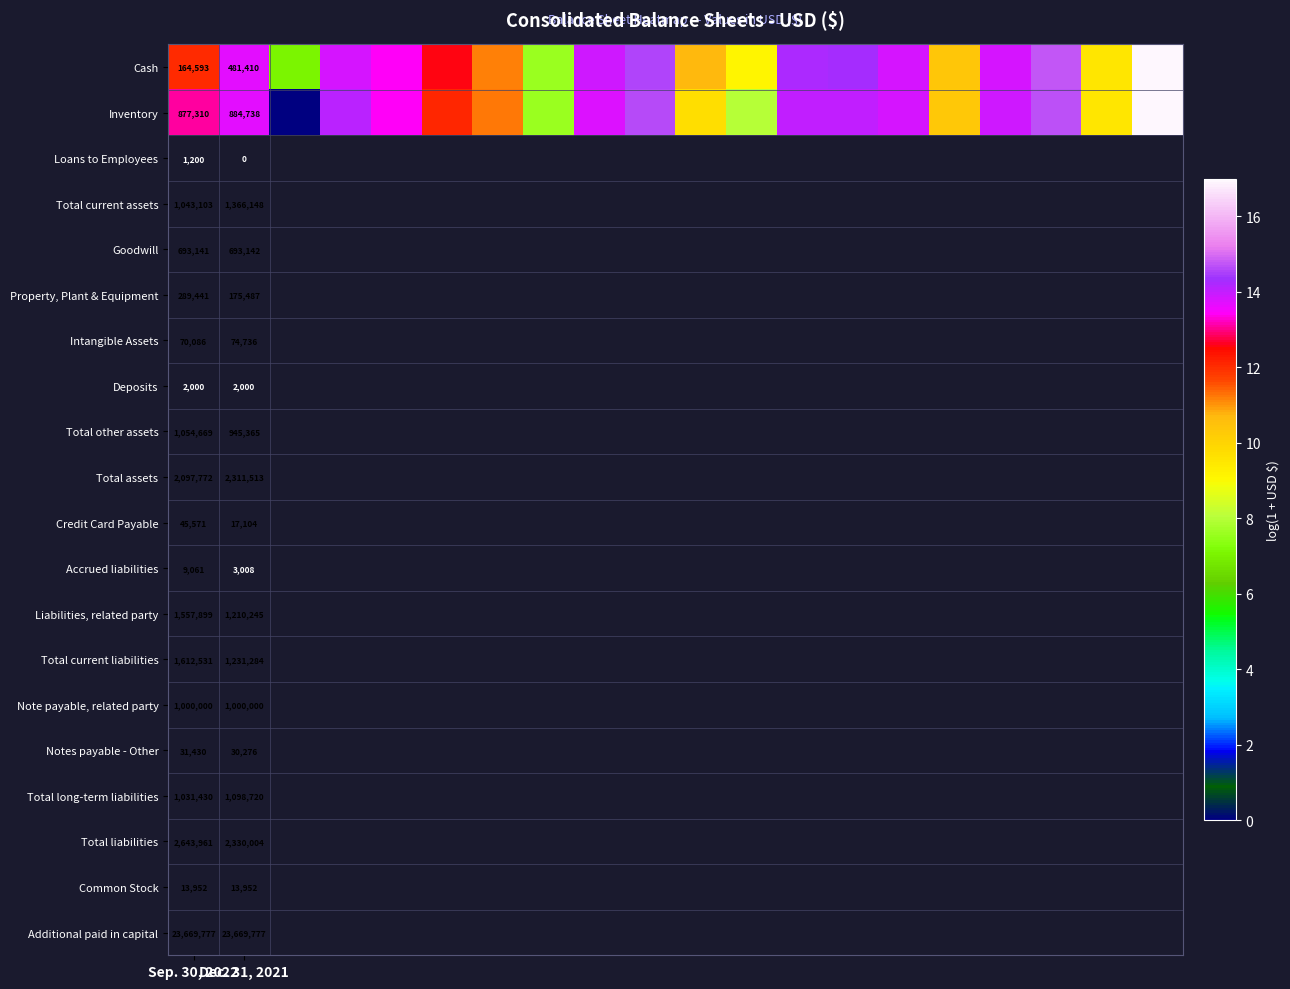

How many data points in Cash are above 13?

11